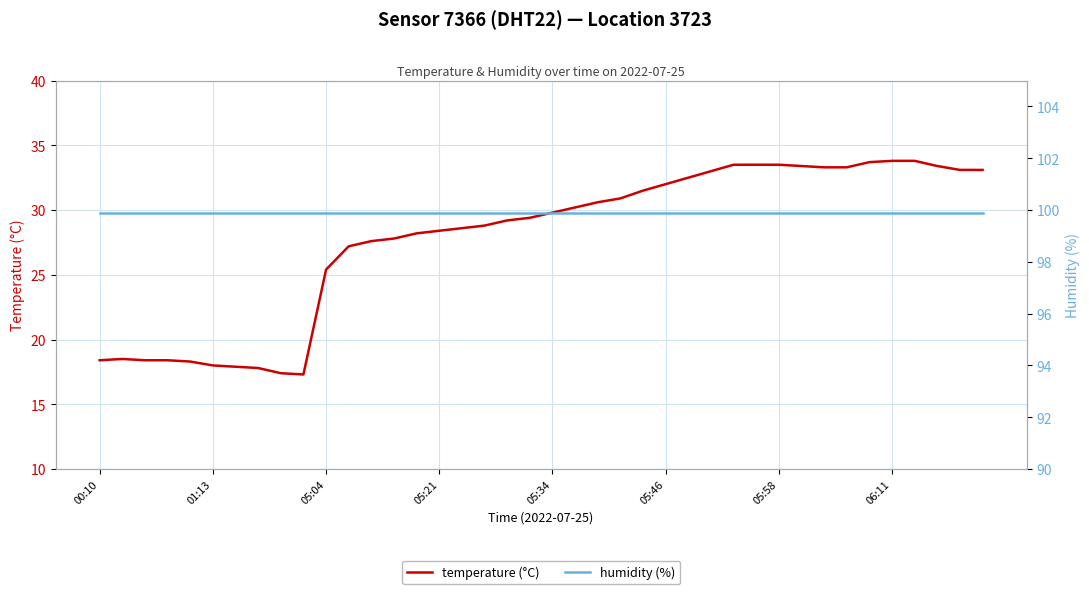

True or false: temperature (°C) has more than 2 points higher than both neighbors.

False